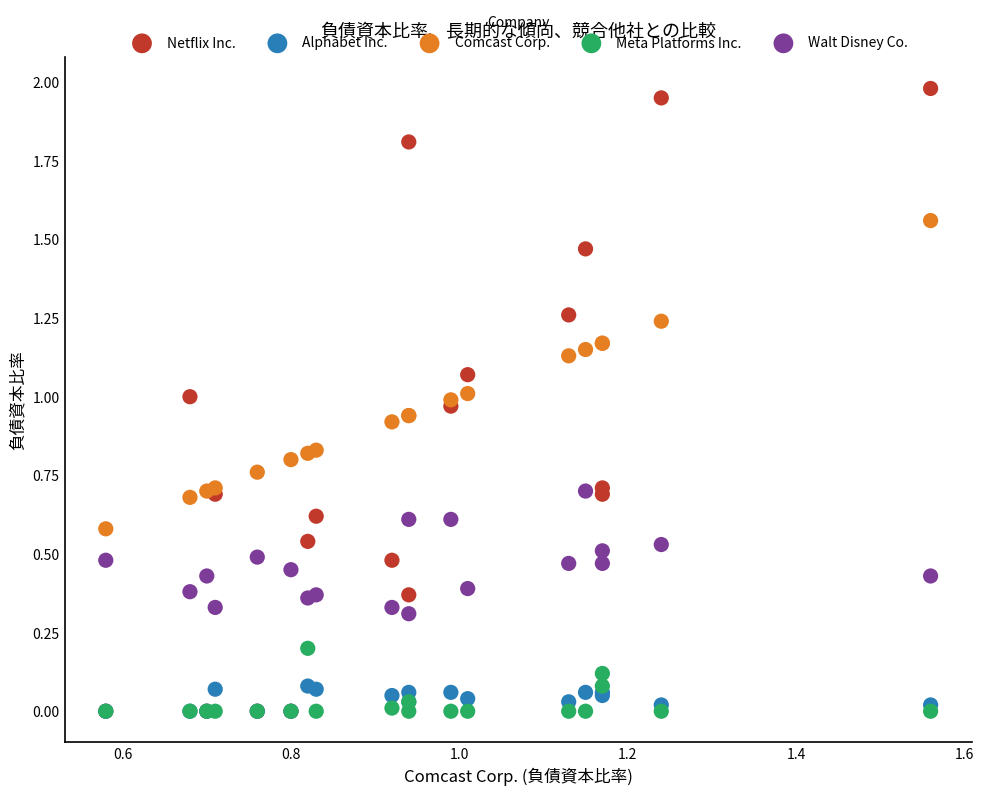

What are all the series names shown in the legend?

Netflix Inc., Alphabet Inc., Comcast Corp., Meta Platforms Inc., Walt Disney Co.